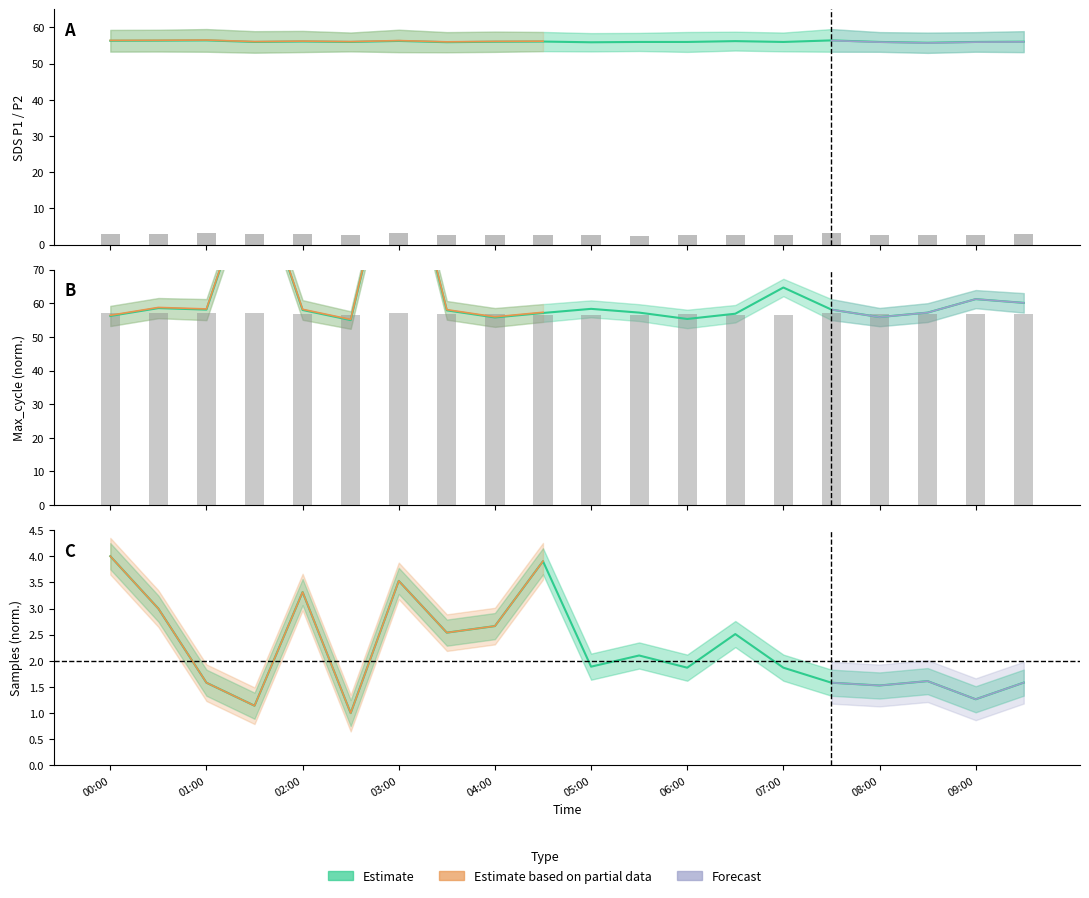

Reading left to right, extract all data points from this chart.

SDS_P1: 00:00=56.3	00:30=56.3	01:00=56.4	01:30=56.0	02:00=56.1	02:30=56.0	03:00=56.2	03:30=55.9	04:00=56.0	04:30=56.1	05:00=55.9	05:30=56.0	06:00=56.0	06:30=56.2	07:00=56.0	07:30=56.4	08:00=56.0	08:30=55.8	09:00=56.0	09:30=56.0
SDS_P2: 00:00=3.0	00:30=3.0	01:00=3.1	01:30=3.0	02:00=2.9	02:30=2.6	03:00=3.1	03:30=2.8	04:00=2.8	04:30=2.6	05:00=2.5	05:30=2.5	06:00=2.8	06:30=2.6	07:00=2.6	07:30=3.1	08:00=2.7	08:30=2.8	09:00=2.7	09:30=2.9
Max_cycle_scaled: 00:00=56.2	00:30=58.6	01:00=58.1	01:30=100.3	02:00=58.0	02:30=55.0	03:00=115.0	03:30=57.9	04:00=55.8	04:30=57.1	05:00=58.3	05:30=57.2	06:00=55.3	06:30=56.9	07:00=64.7	07:30=58.1	08:00=55.9	08:30=57.2	09:00=61.2	09:30=60.1
Samples_scaled: 00:00=4.0	00:30=3.0	01:00=1.6	01:30=1.1	02:00=3.3	02:30=1.0	03:00=3.5	03:30=2.5	04:00=2.7	04:30=3.9	05:00=1.9	05:30=2.1	06:00=1.9	06:30=2.5	07:00=1.9	07:30=1.6	08:00=1.5	08:30=1.6	09:00=1.3	09:30=1.6